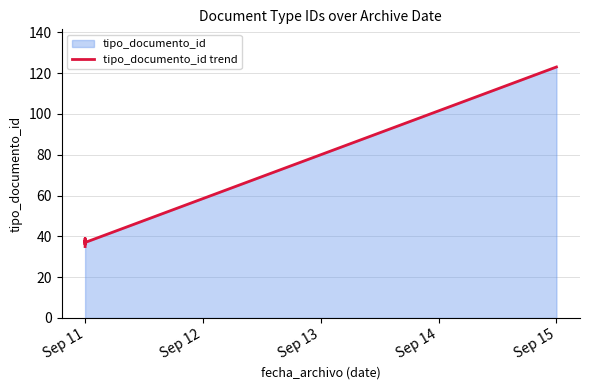

The value at Sep 11 is 15. True or false?

False